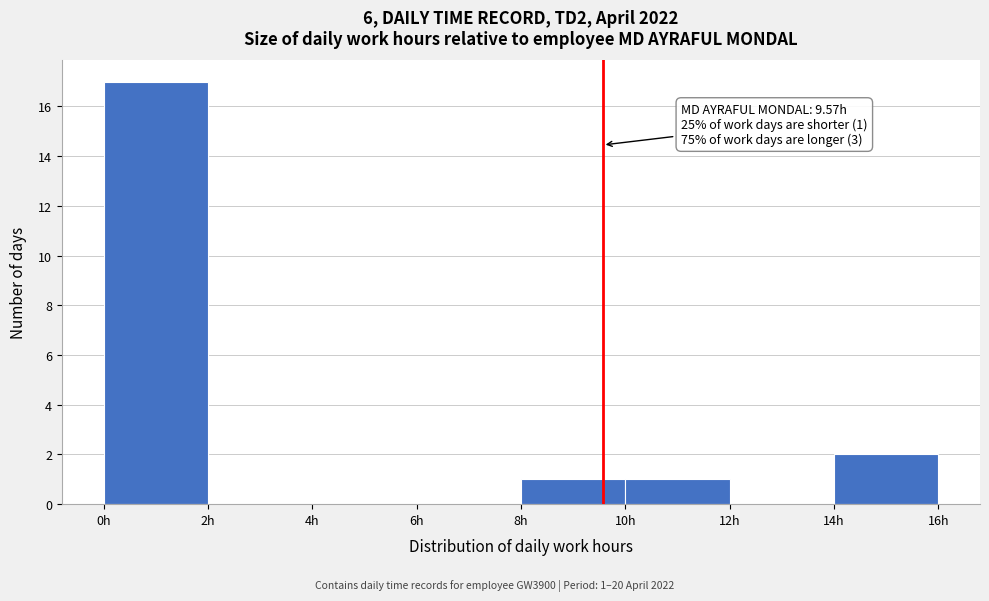

Over which range of the x-axis is the bar tallest?

0 to 2